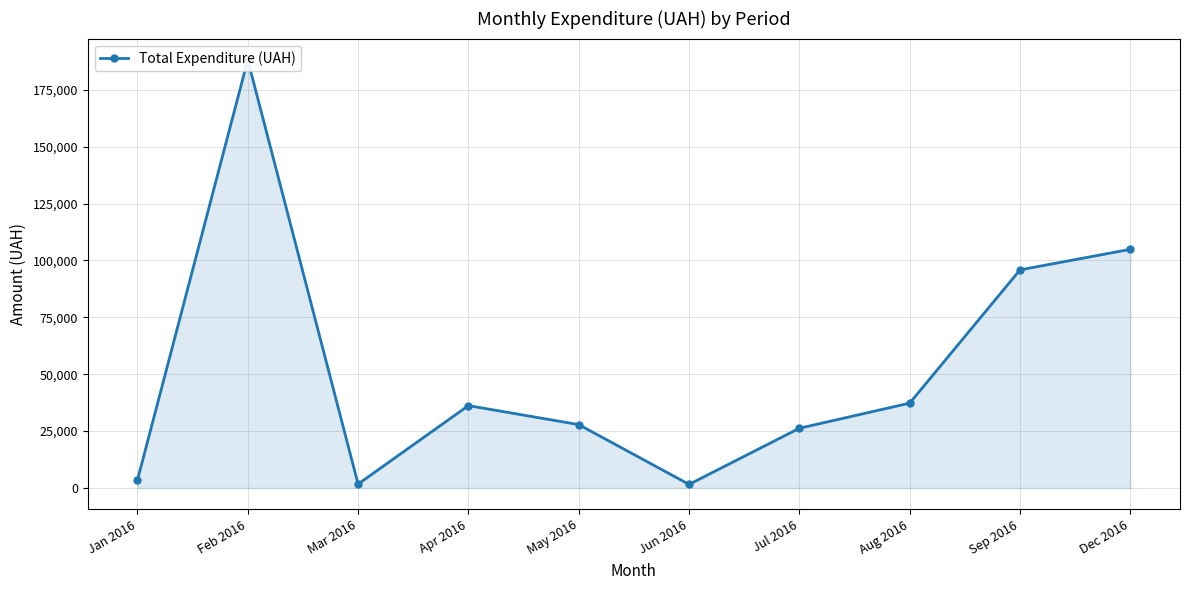

At which category does the data reach its first local valley?

Mar 2016